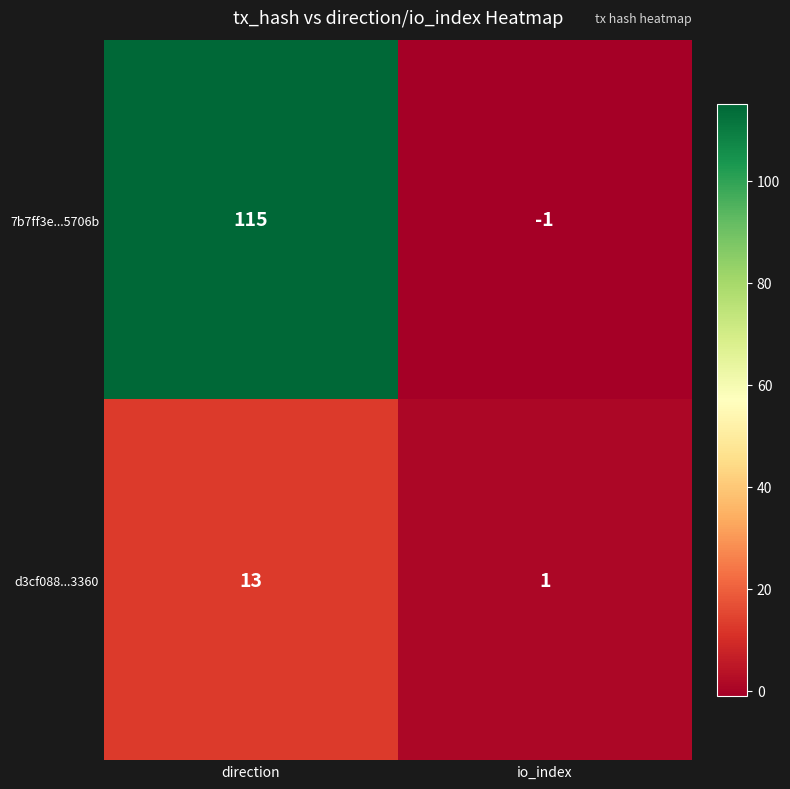

What is the approximate value of d3cf088...3360 at direction?

13